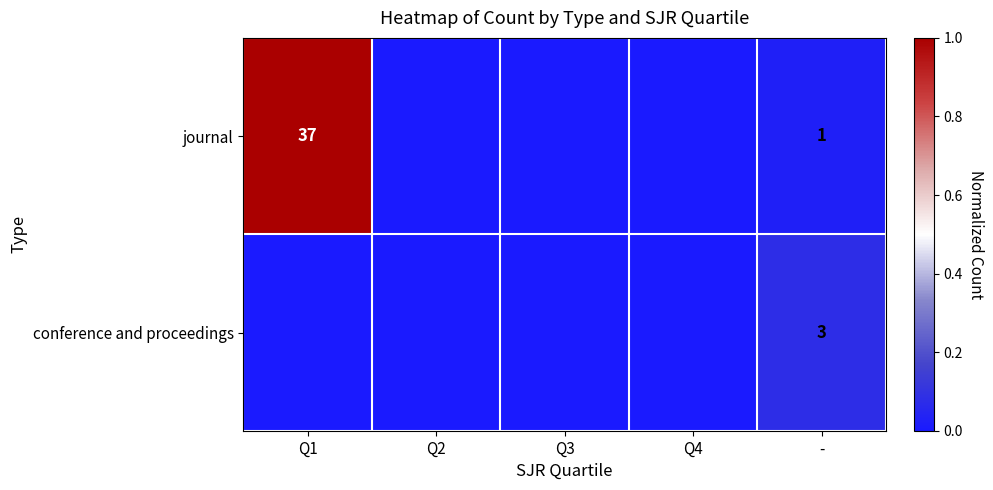

The journal series shows 1 at -. True or false?

True